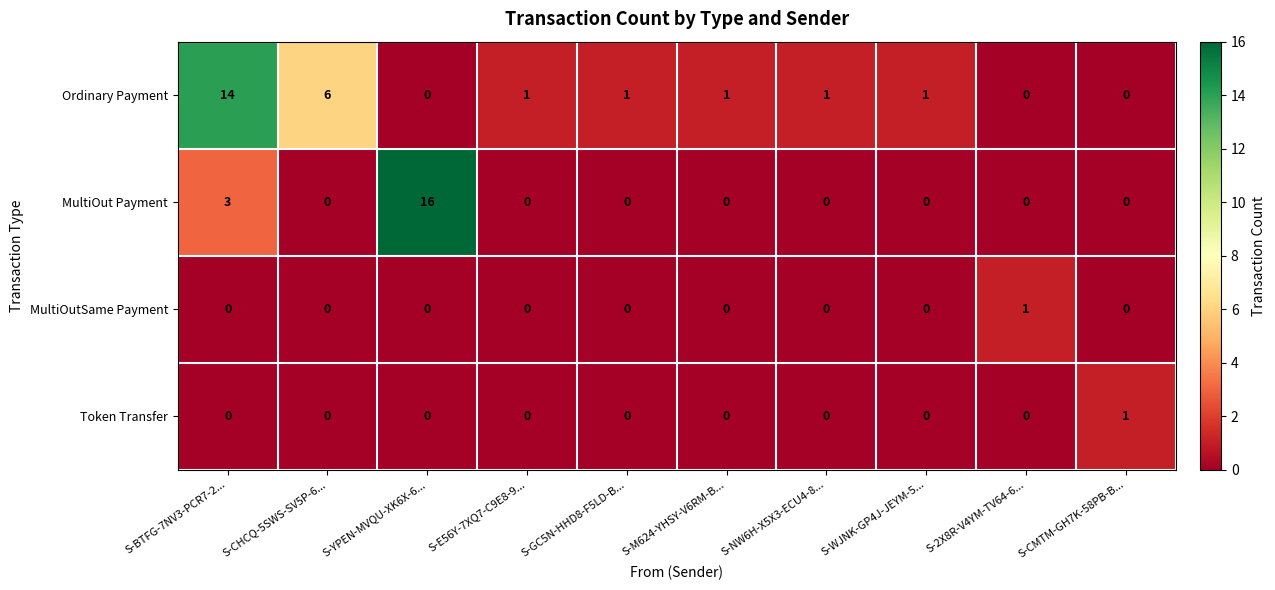

Which category has the highest value in the Token Transfer series?

S-CMTM-GH7K-58PB-B...